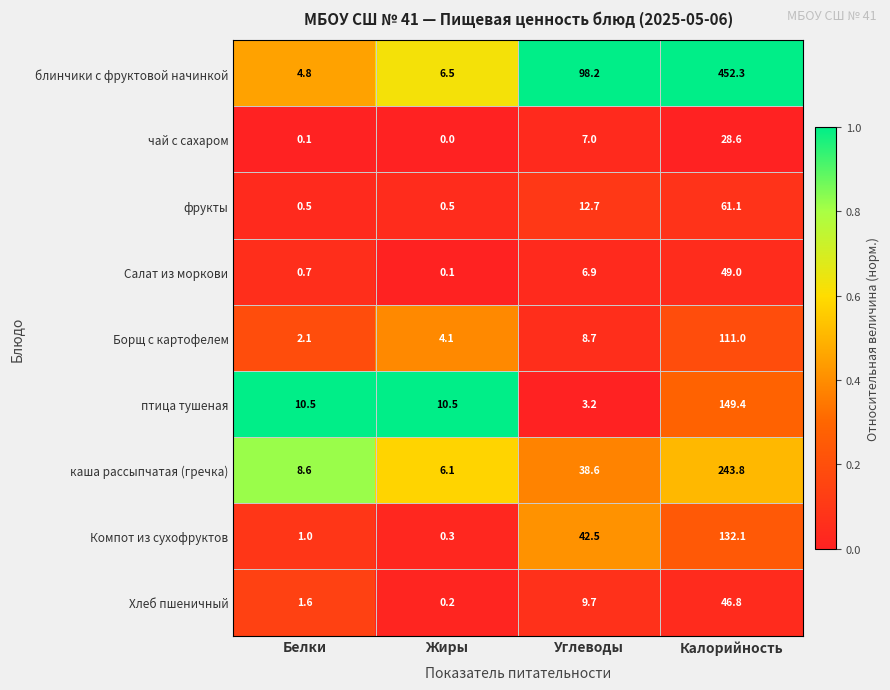

Which series has the largest range (max minus min)?

блинчики с фруктовой начинкой